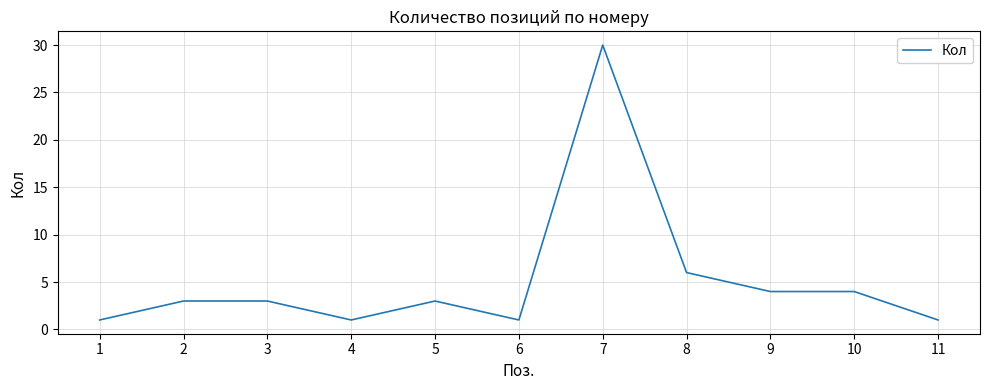

What is the maximum value shown in the chart?

30